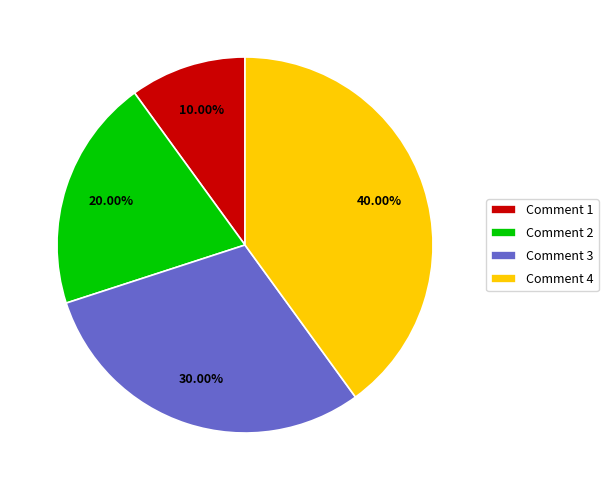

Is there any slice that represents more than half of the pie?

No